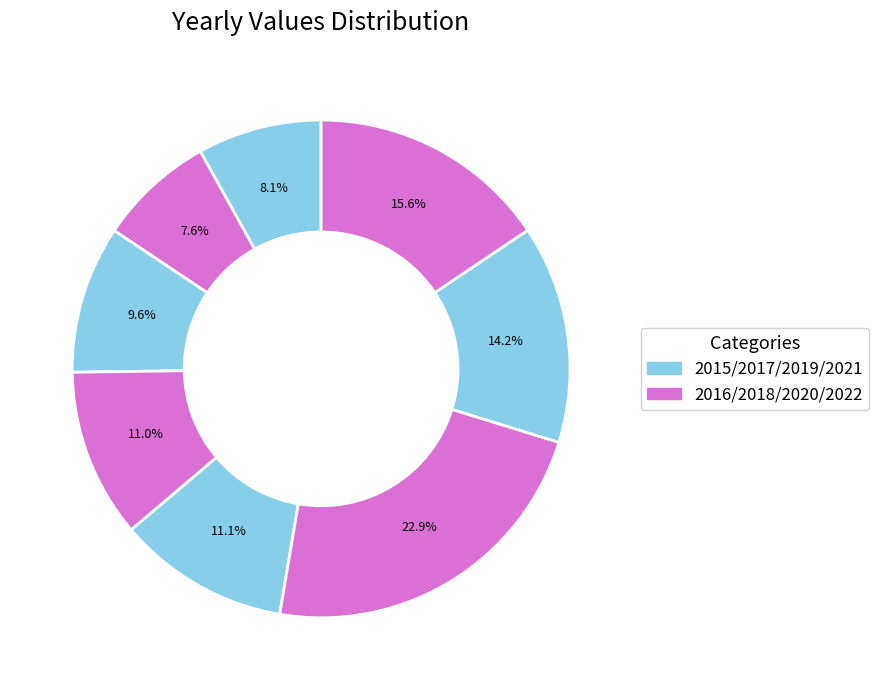

Which slice is the smallest?

2016